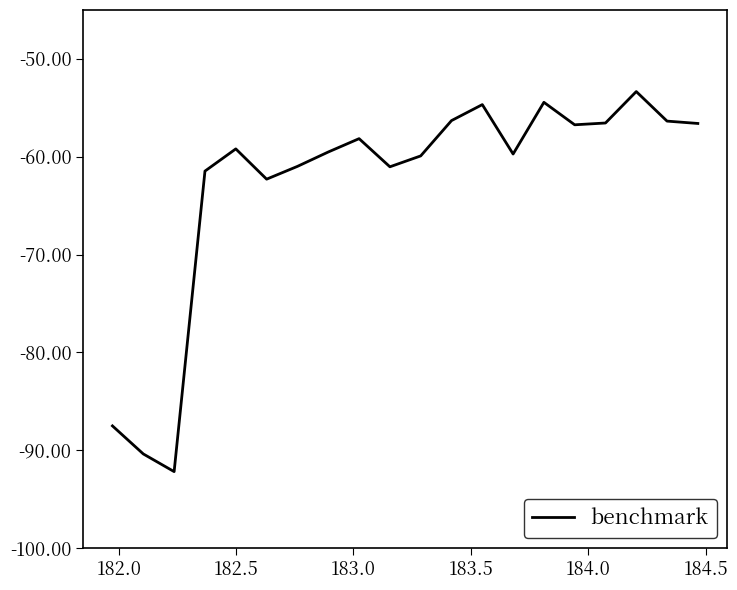

What is the greatest value displayed?

-53.3